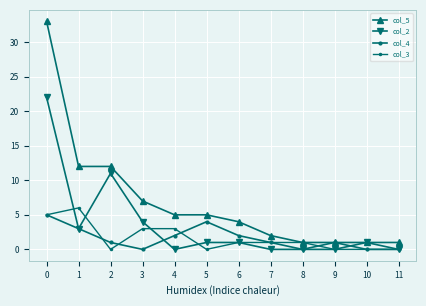

Reading left to right, extract all data points from this chart.

col_5: 33	12	12	7	5	5	4	2	1	1	1	1
col_2: 22	3	11	4	0	1	1	0	0	0	1	0
col_4: 5	3	1	0	2	4	2	1	0	1	0	0
col_3: 5	6	0	3	3	0	1	1	1	0	0	0